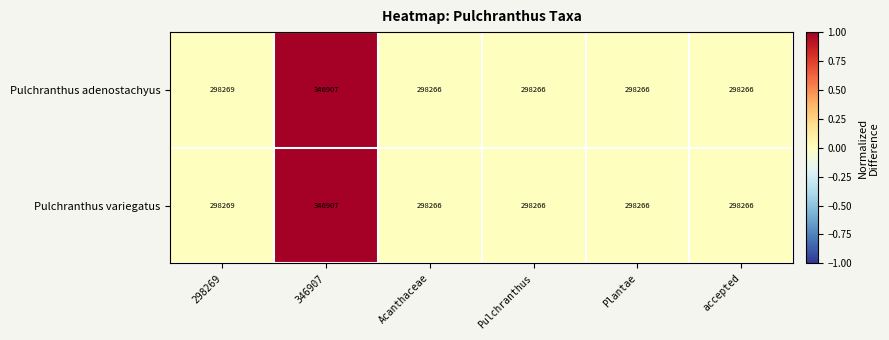

The value of Pulchranthus adenostachyus at Plantae is 298266. True or false?

True